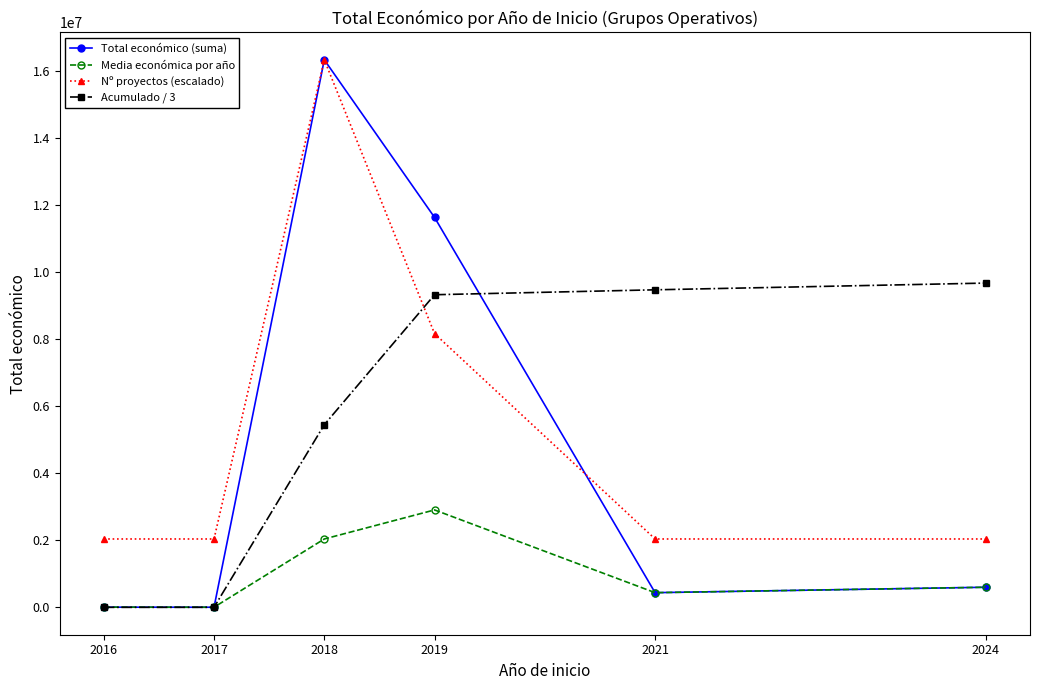

True or false: Nº proyectos (escalado) has more than 2 points higher than both neighbors.

False